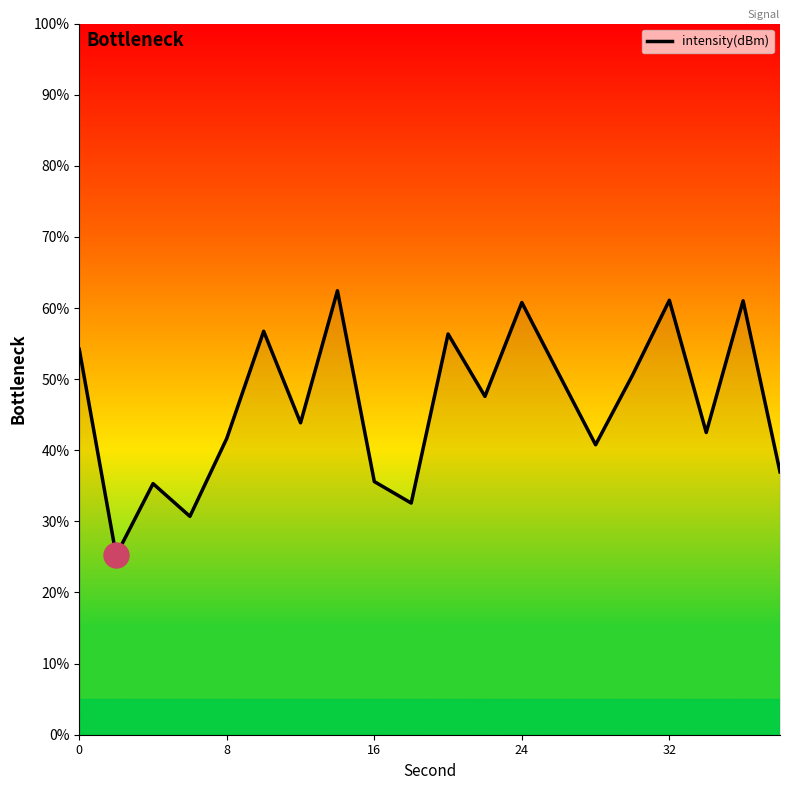

How many lines are shown in the chart?

1